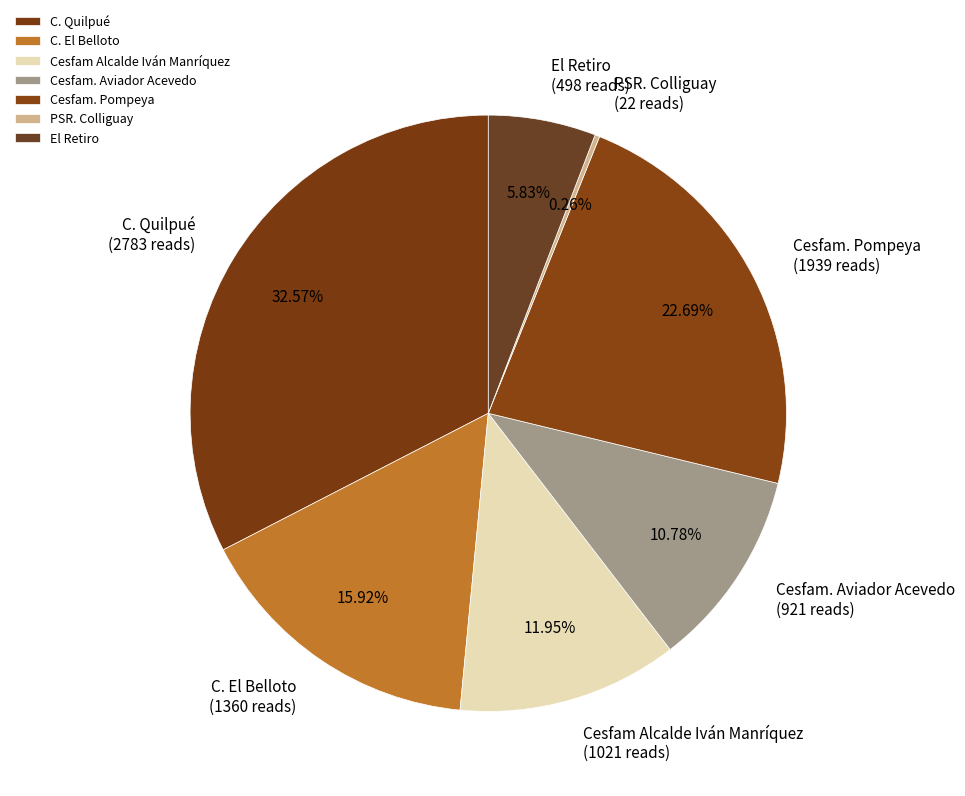

To the nearest percent, what is the average slice percentage?

14%